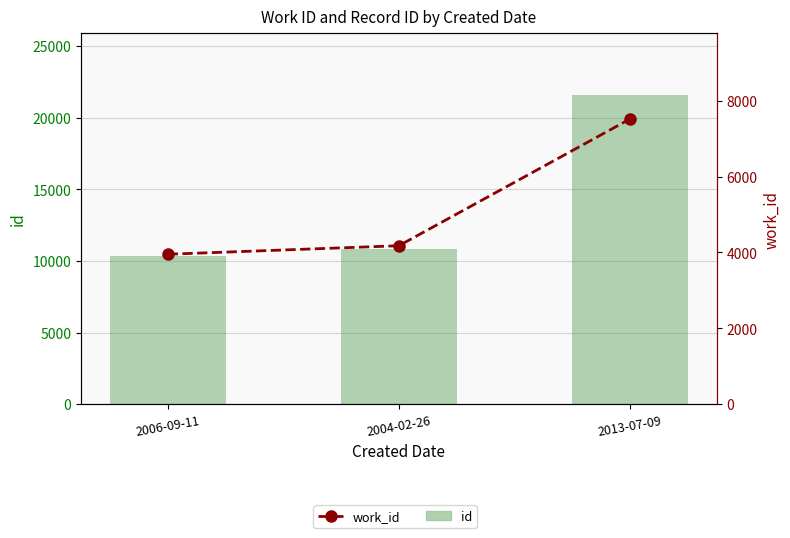

The value of work_id at 2004-02-26 is 6191. True or false?

False